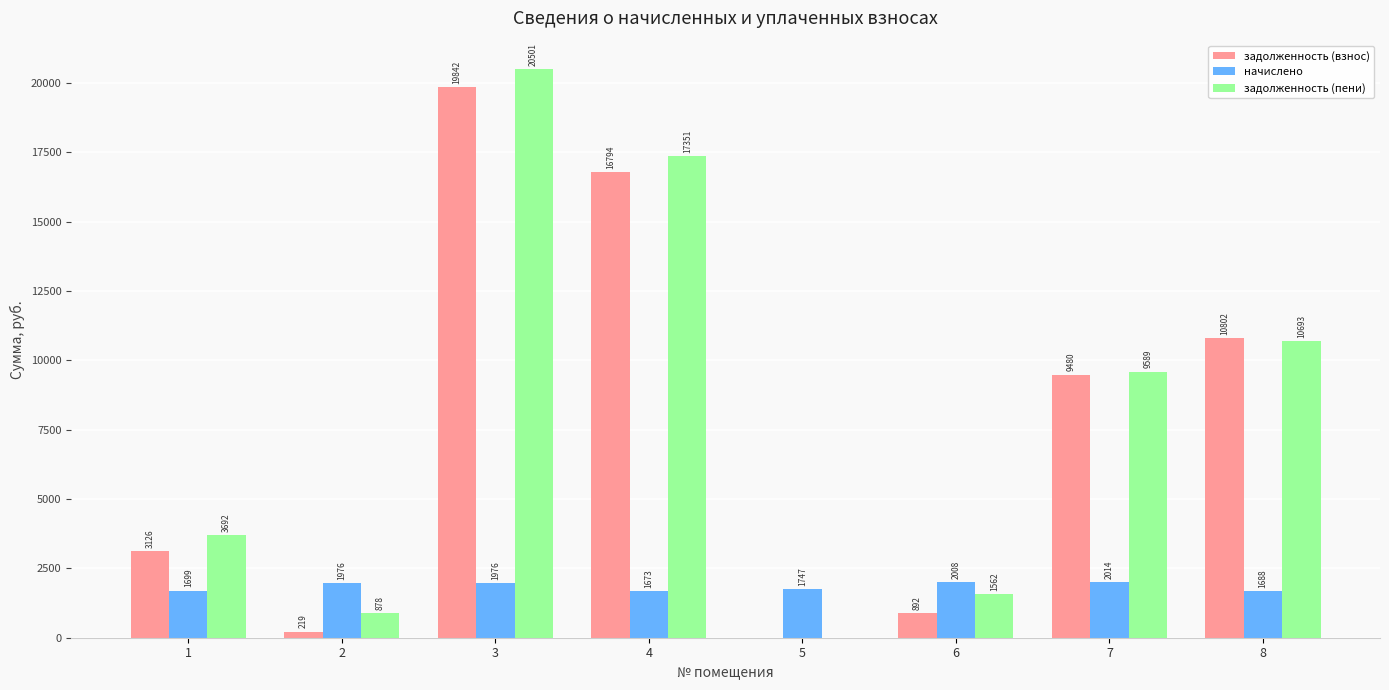

At which label is начислено closest to 1843?

5